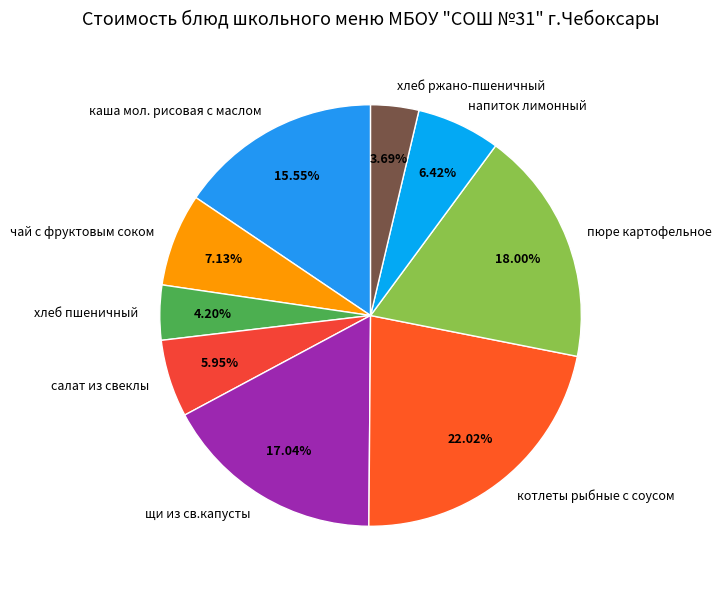

The салат из свеклы slice represents 6% of the pie. True or false?

True